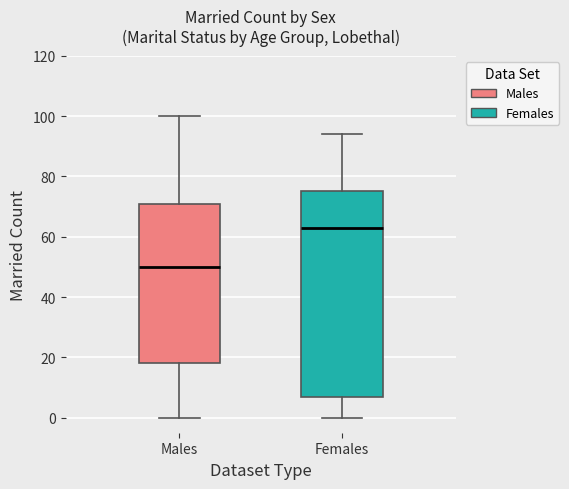

Reading left to right, transcribe this box plot: for each box, give where its median line is, the range the box spans, and where its two whiskers end, as read against the y-axis. The values are not printed on the chart, so give them approximately, as read against the axis.

Males: median 50, box 18 to 72, whiskers 0 to 100
Females: median 64, box 8 to 76, whiskers 0 to 94